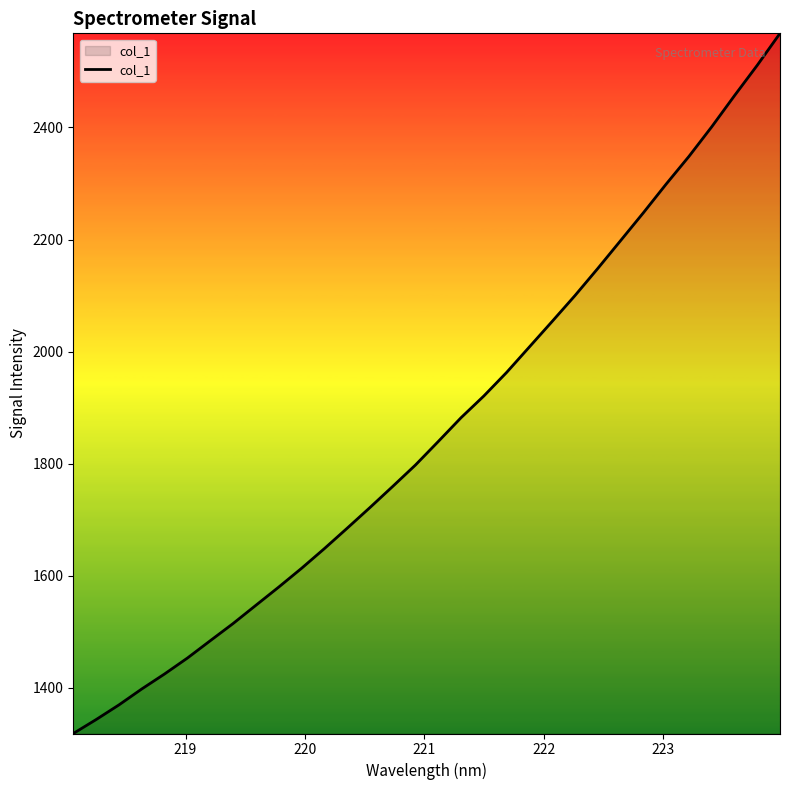

What is the difference between the maximum and minimum values?

1249.2